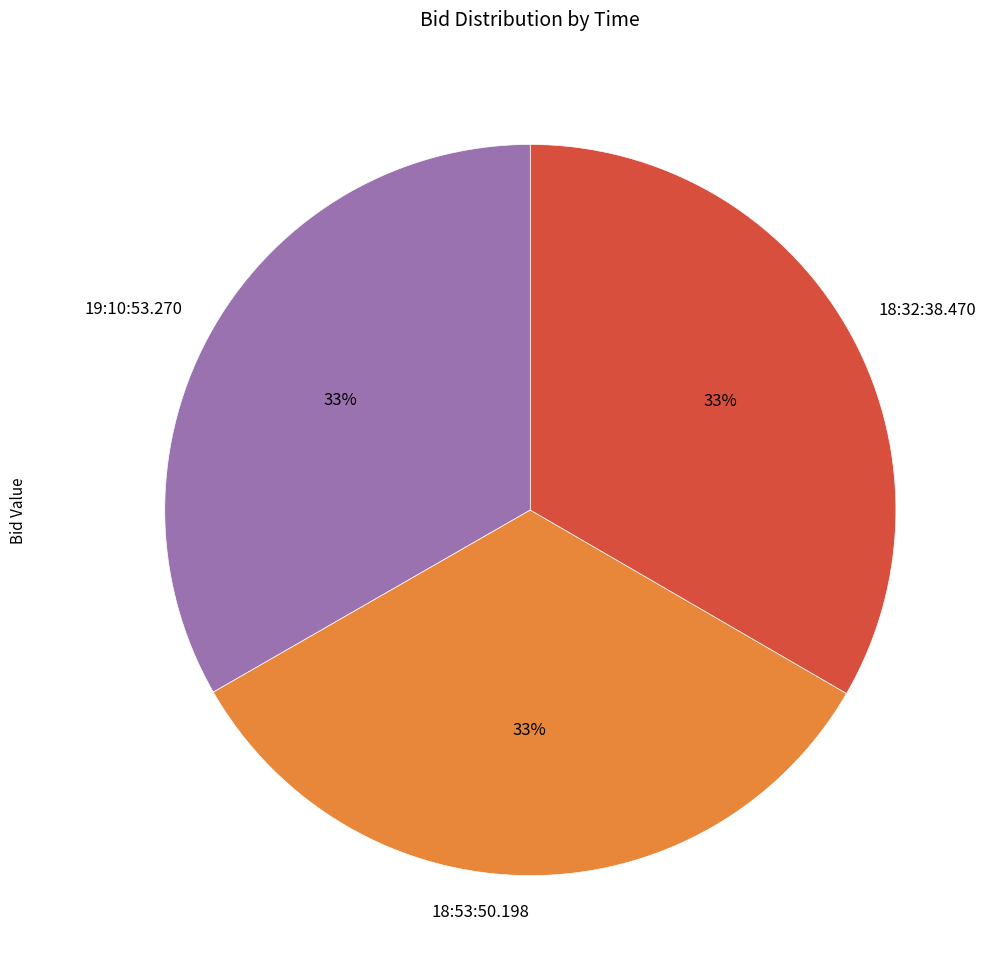

To the nearest percent, what portion does 18:53:50.198 represent?

33%